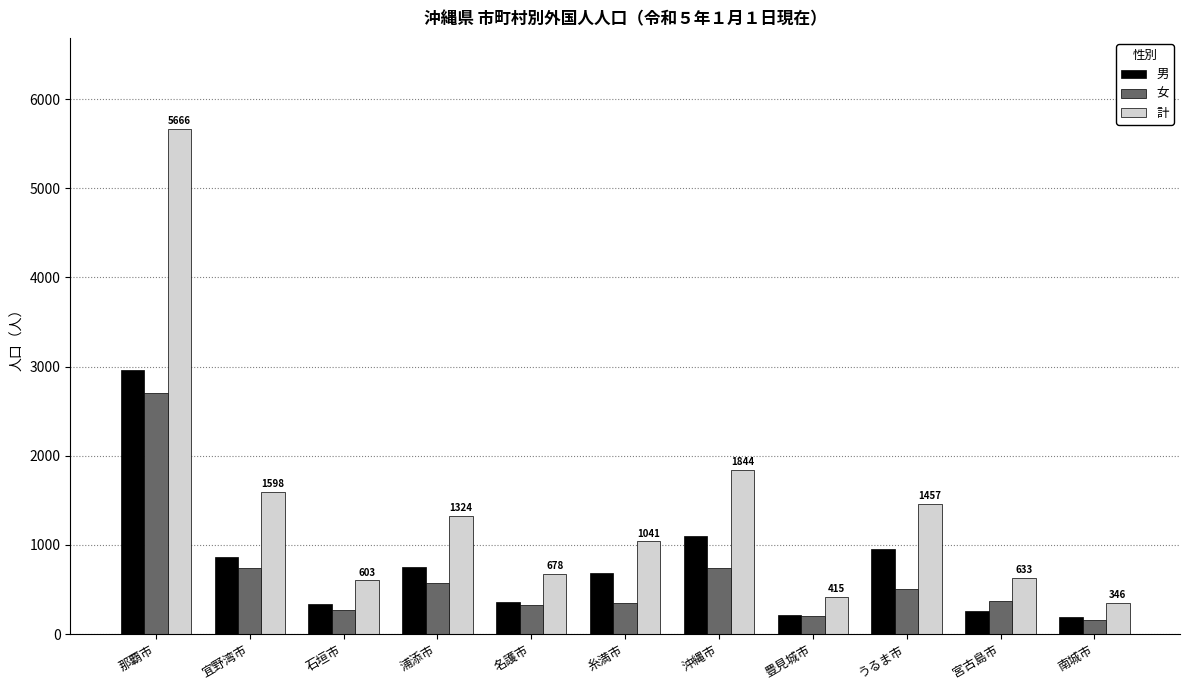

How many distinct data groups are displayed?

3